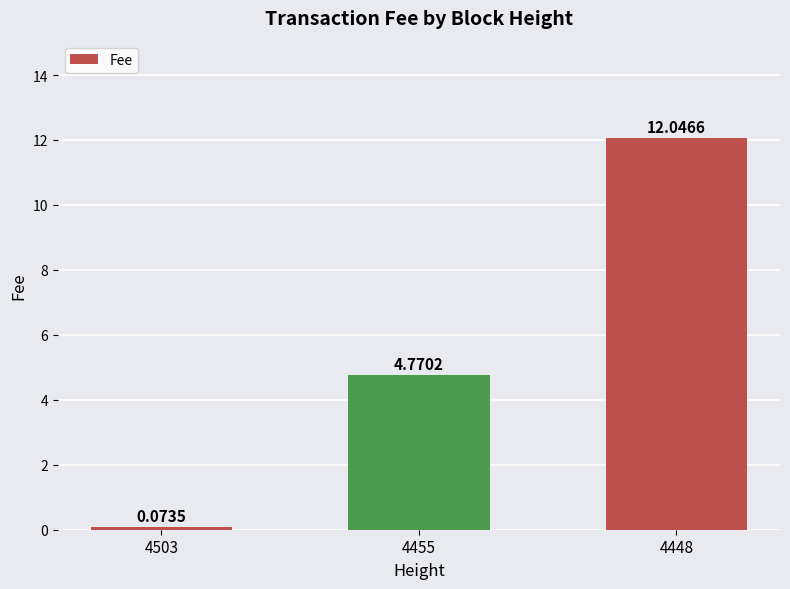

At which label does the data first exceed 4?

4455